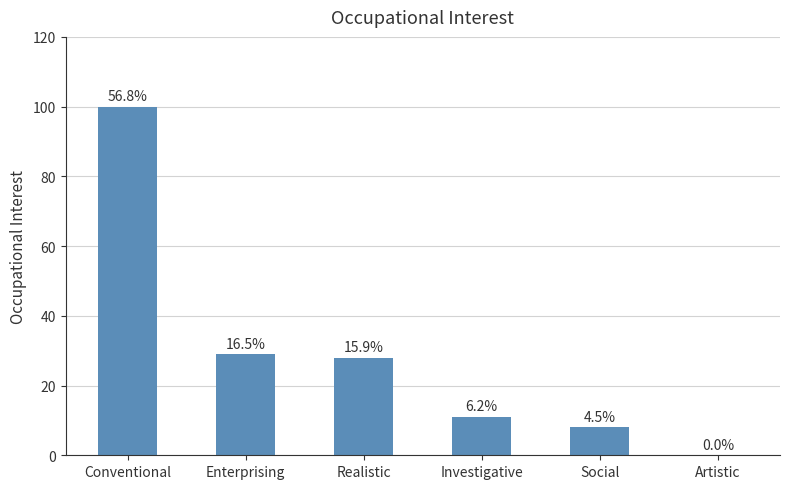

Are the bars horizontal?

No